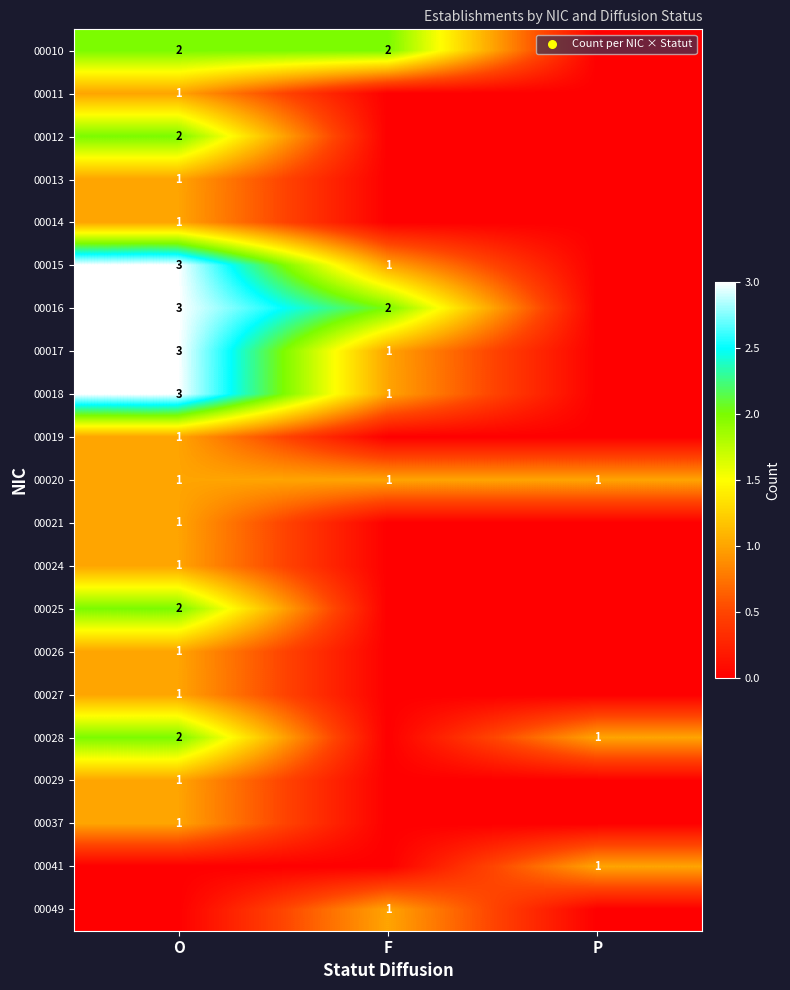

True or false: 00012 has a value of 1 at O.

False